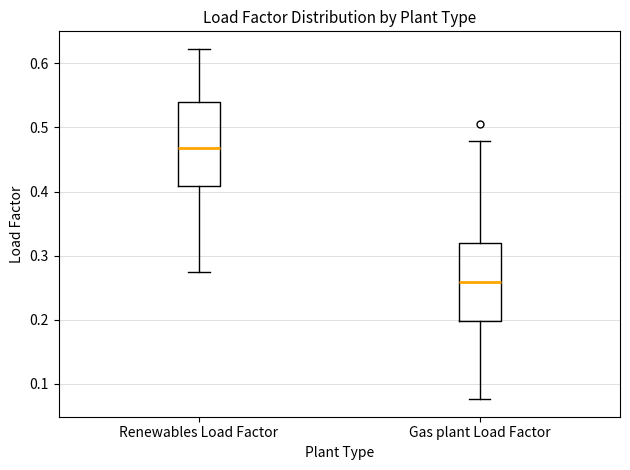

Where does the upper whisker of the box for Gas plant Load Factor end on the y-axis? The values are not printed on the chart, so give them approximately, as read against the axis.

0.48